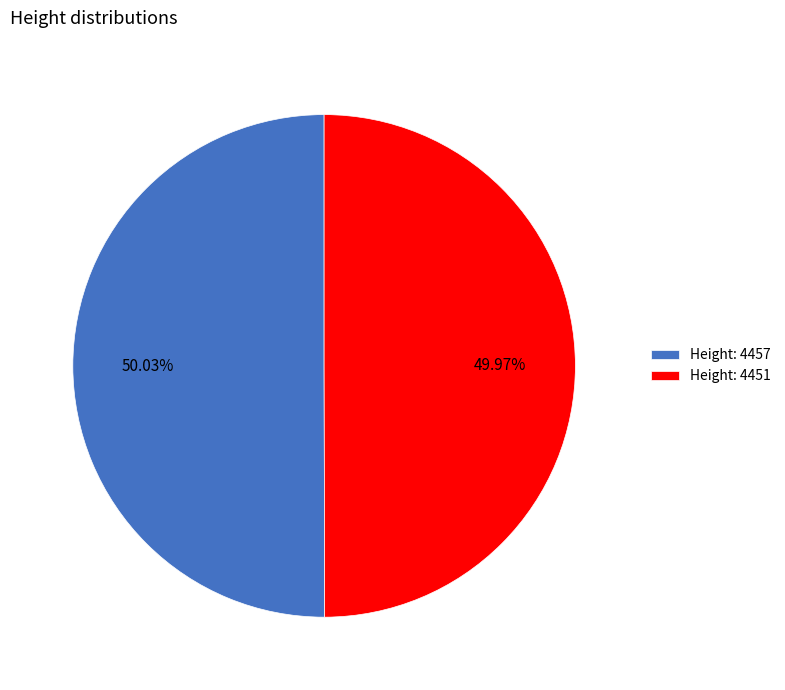

Count the number of slices in the pie.

2